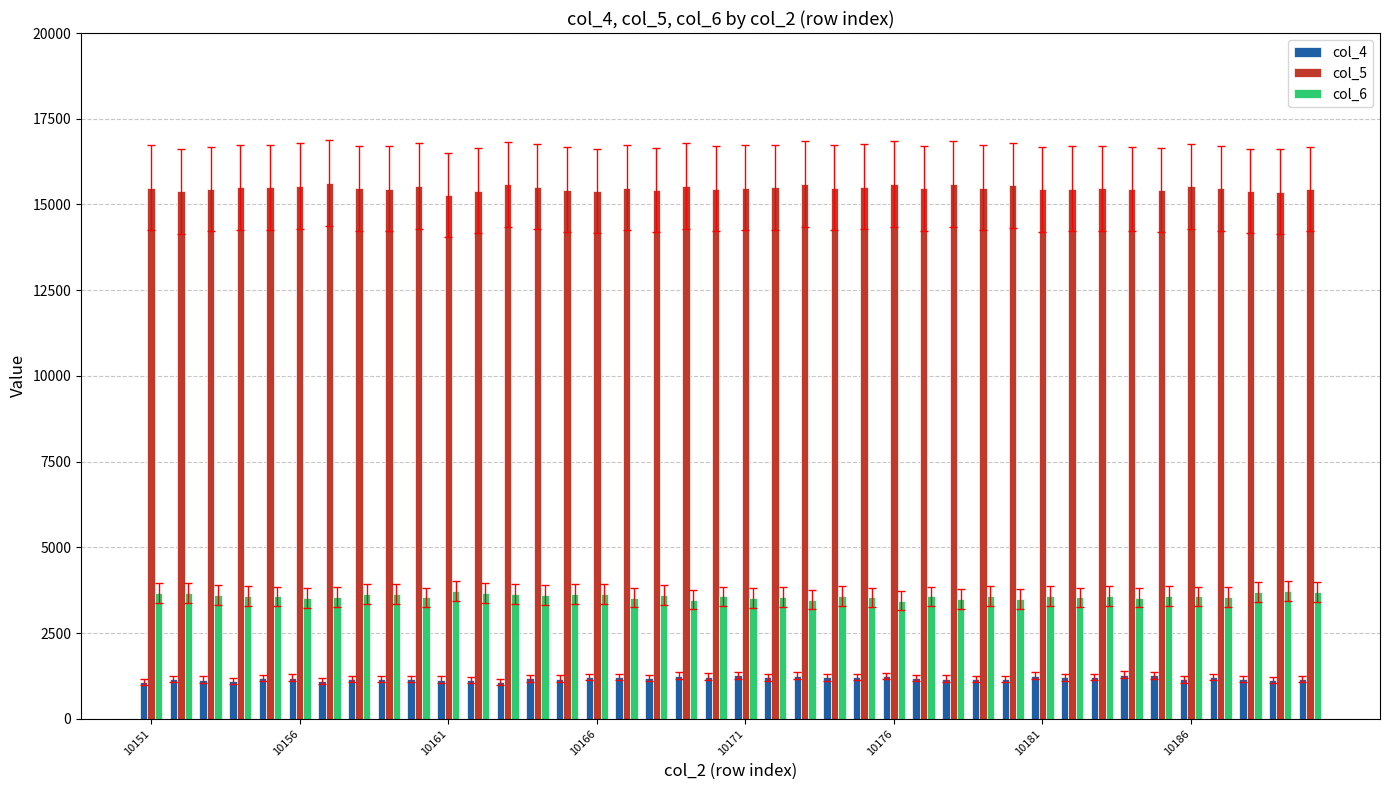

List the series in order of their overall mean, lowest first.

col_4, col_6, col_5